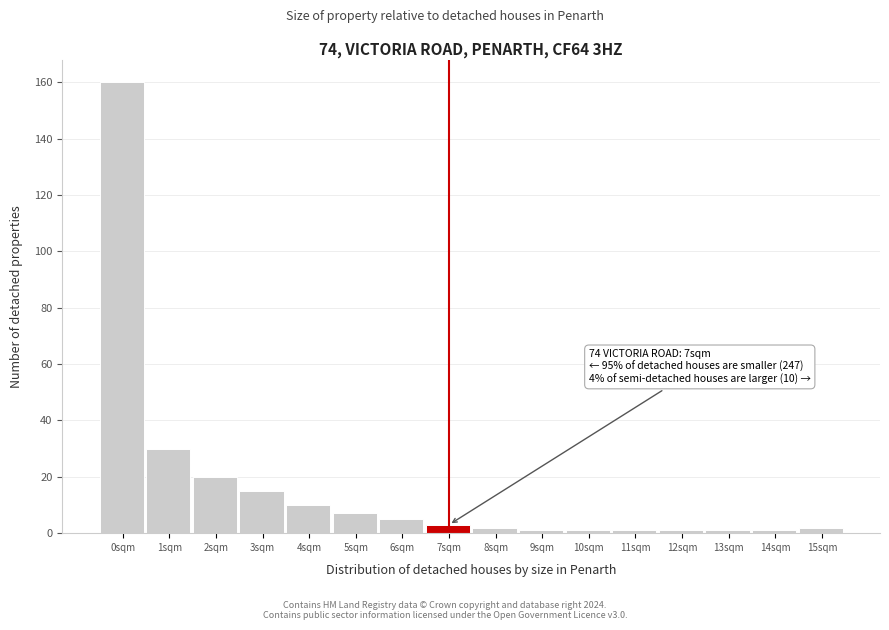

Reading left to right, what are all the values shown in this chart?

160	30	20	15	10	7	5	3	2	1	1	1	1	1	1	2